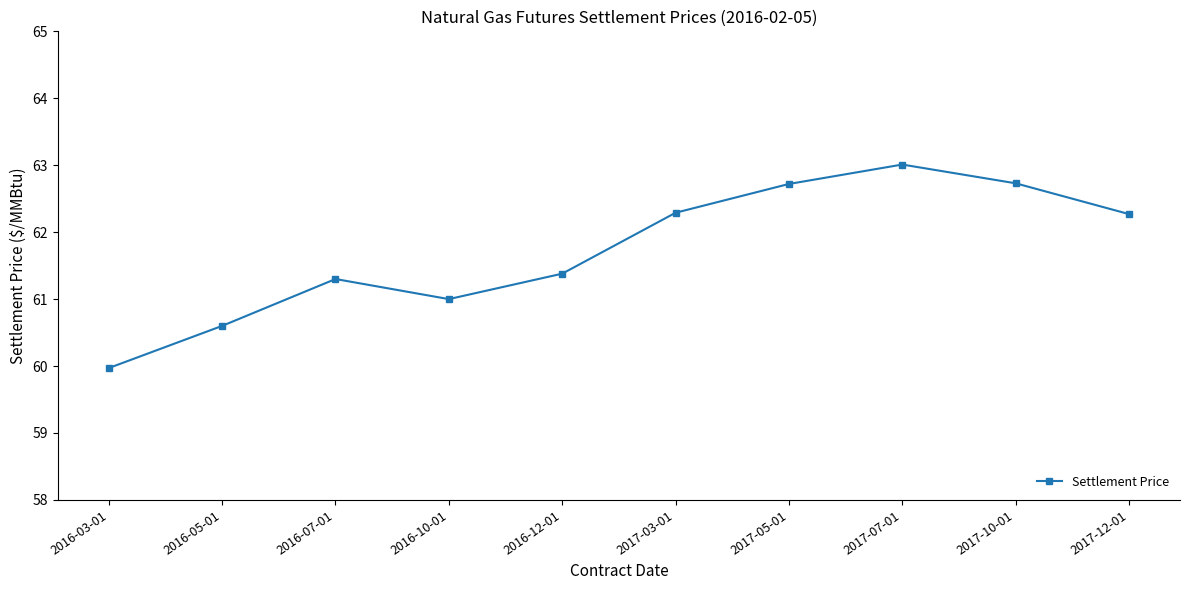

What is the difference between the maximum and minimum values?

3.0